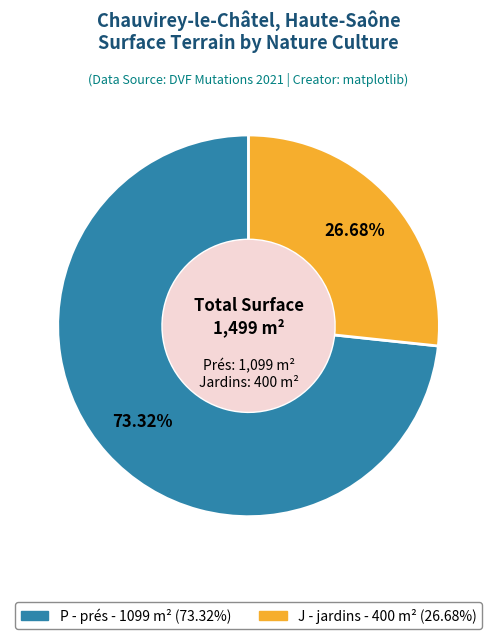

Is it true that J - jardins is 12% of the pie?

False